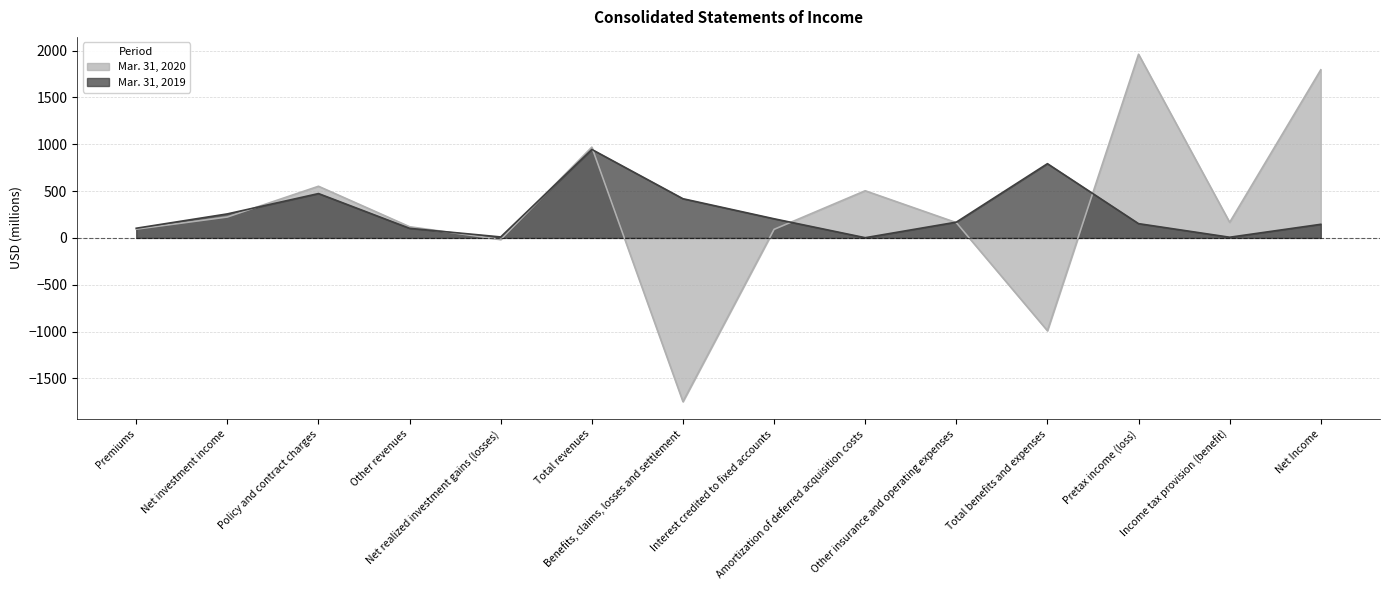

How many intersections are there between Mar. 31, 2020 and Mar. 31, 2019?

7